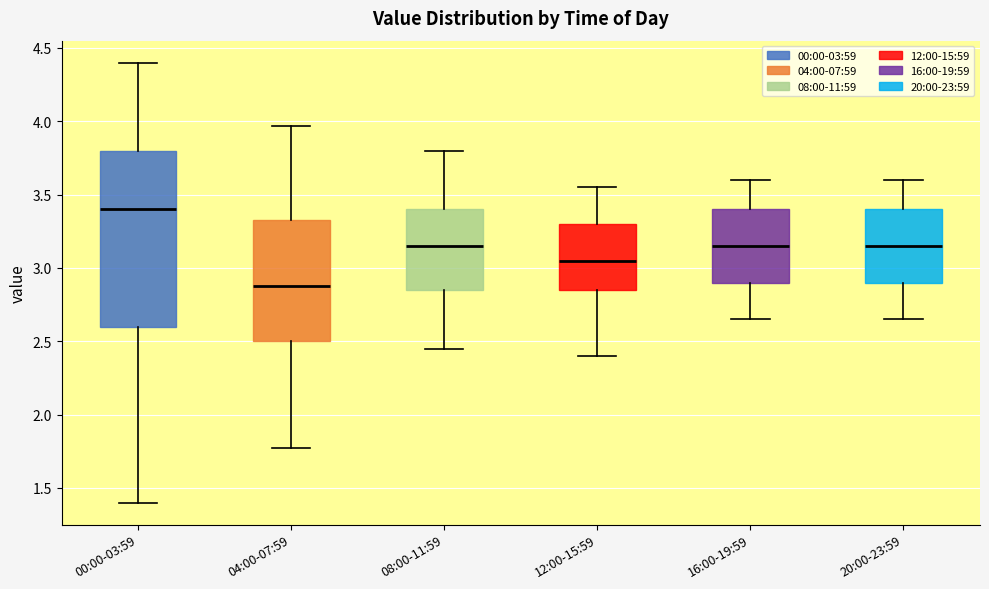

Reading left to right, transcribe this box plot: for each box, give where its median line is, the range the box spans, and where its two whiskers end, as read against the y-axis. The values are not printed on the chart, so give them approximately, as read against the axis.

00:00-03:59: median 3.40, box 2.60 to 3.80, whiskers 1.40 to 4.40
04:00-07:59: median 2.90, box 2.50 to 3.35, whiskers 1.75 to 3.95
08:00-11:59: median 3.15, box 2.85 to 3.40, whiskers 2.45 to 3.80
12:00-15:59: median 3.05, box 2.85 to 3.30, whiskers 2.40 to 3.55
16:00-19:59: median 3.15, box 2.90 to 3.40, whiskers 2.65 to 3.60
20:00-23:59: median 3.15, box 2.90 to 3.40, whiskers 2.65 to 3.60